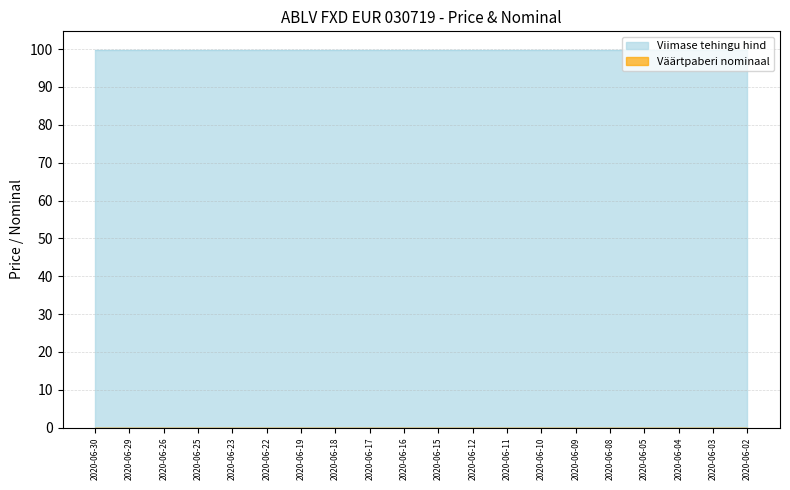

True or false: Väärtpaberi nominaal has more than 0 points higher than both neighbors.

False